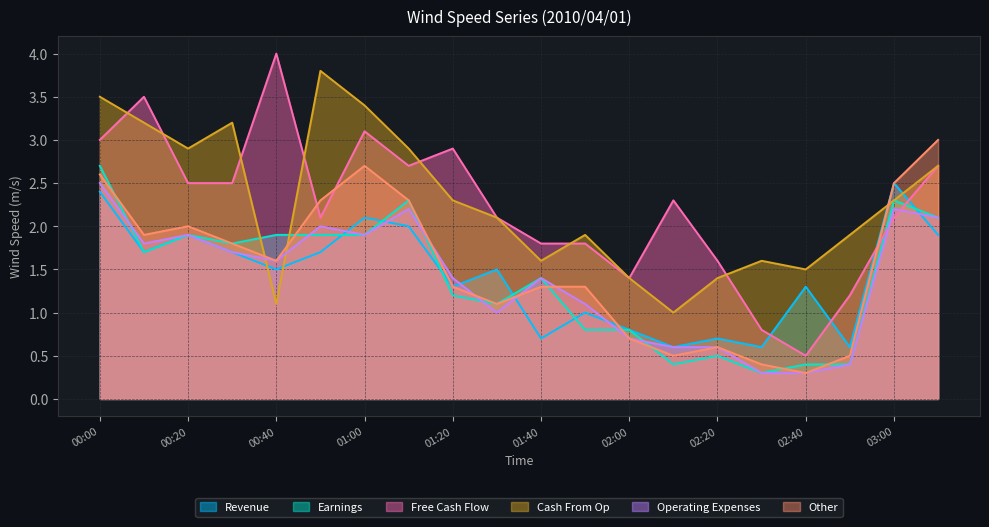

What position from the right is 01:10?

13